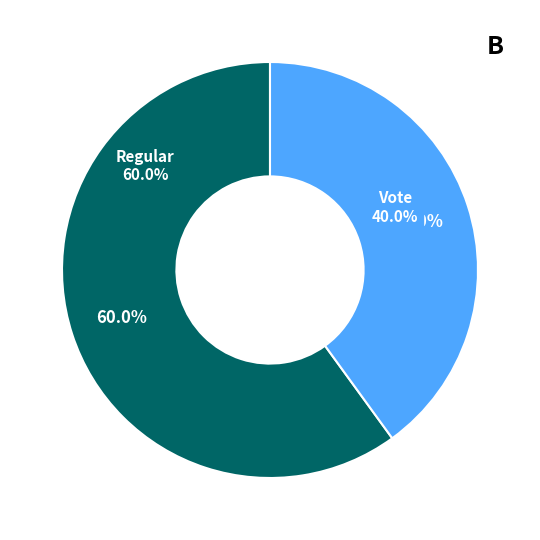

Which category has the smallest portion of the pie?

Vote